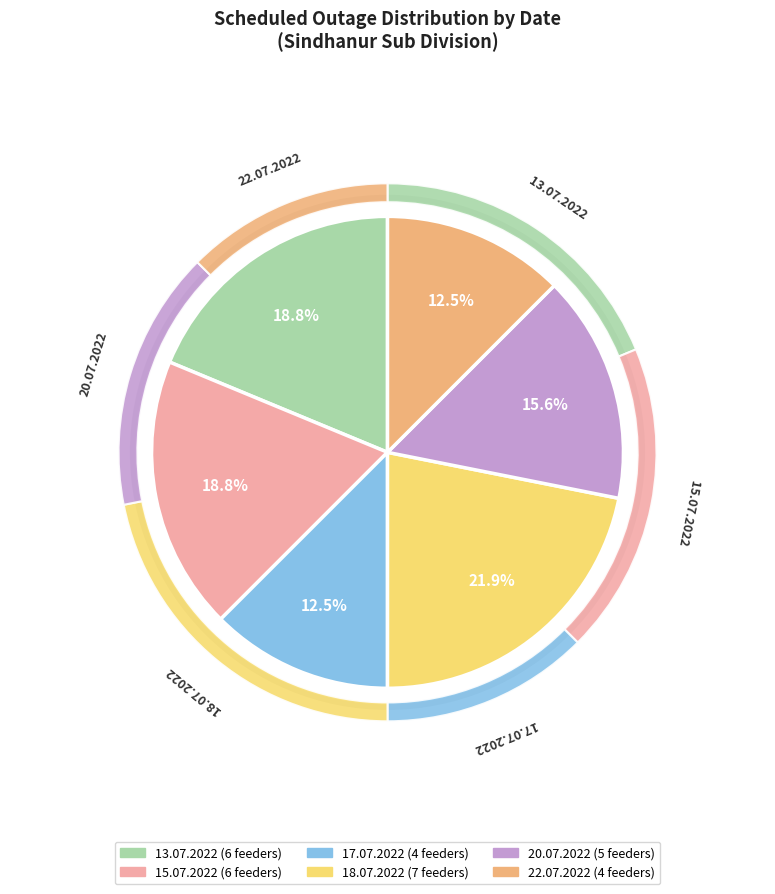

Which category has the smallest portion of the pie?

17.07.2022